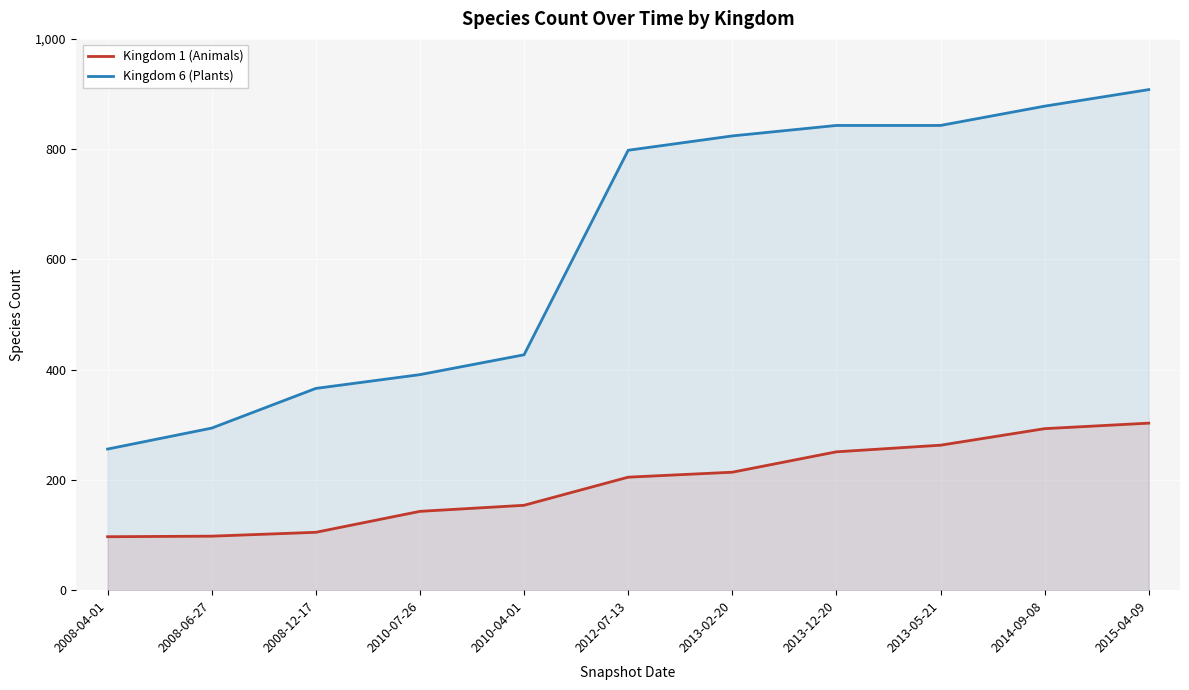

What is the average value of the Kingdom 6 (Plants) series?

621